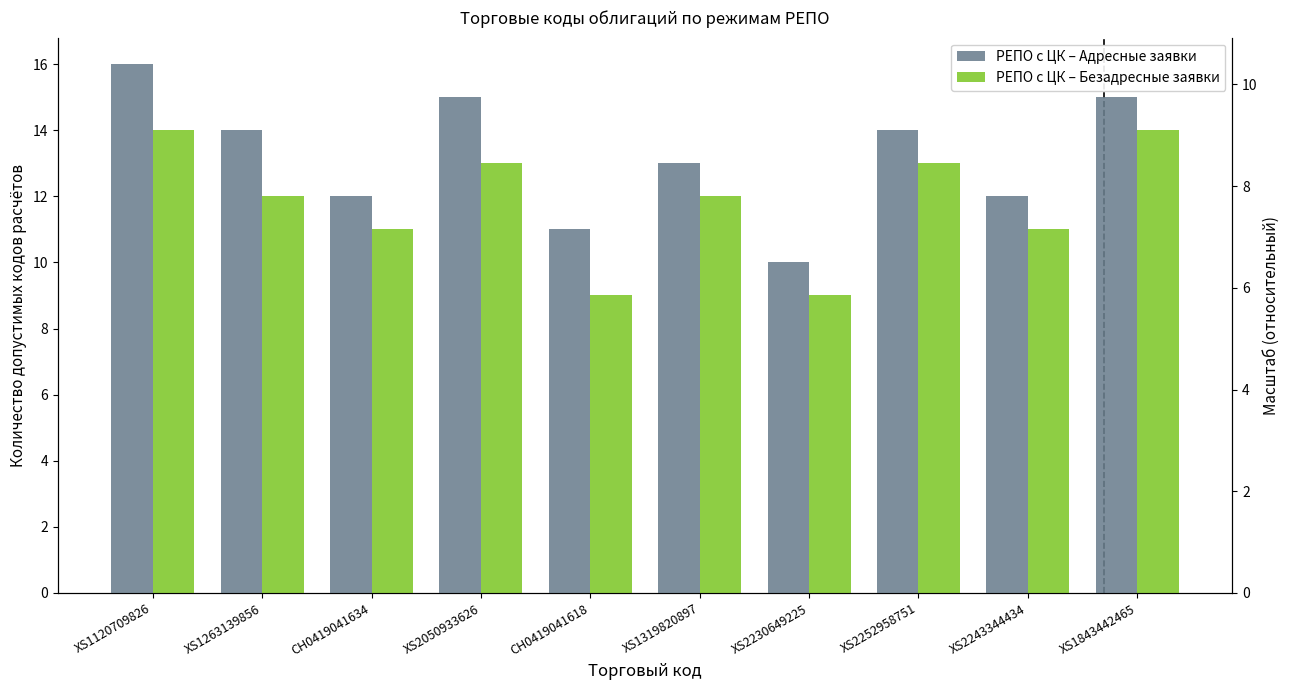

Rank the categories by РЕПО с ЦК – Безадресные заявки value from highest to lowest.

XS1120709826, XS1843442465, XS2050933626, XS2252958751, XS1263139856, XS1319820897, CH0419041634, XS2243344434, CH0419041618, XS2230649225